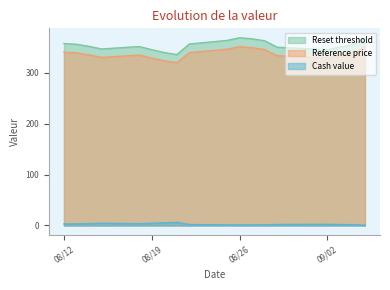

Which series changed the most between 2025-09-04 and 2025-09-05?

Reset threshold